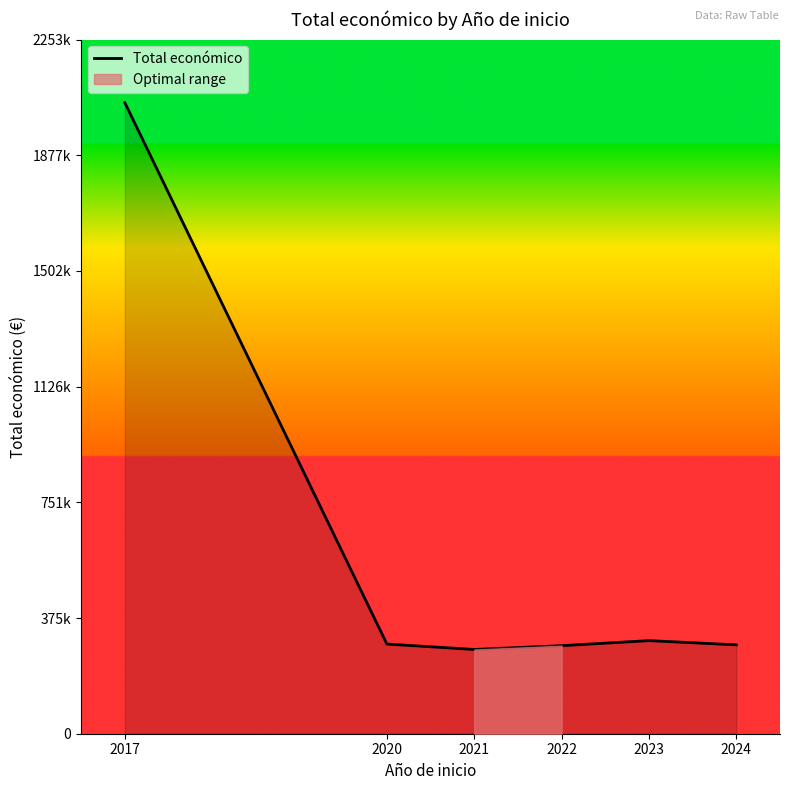

What is the value of the 1st point from the left?

2048541.4